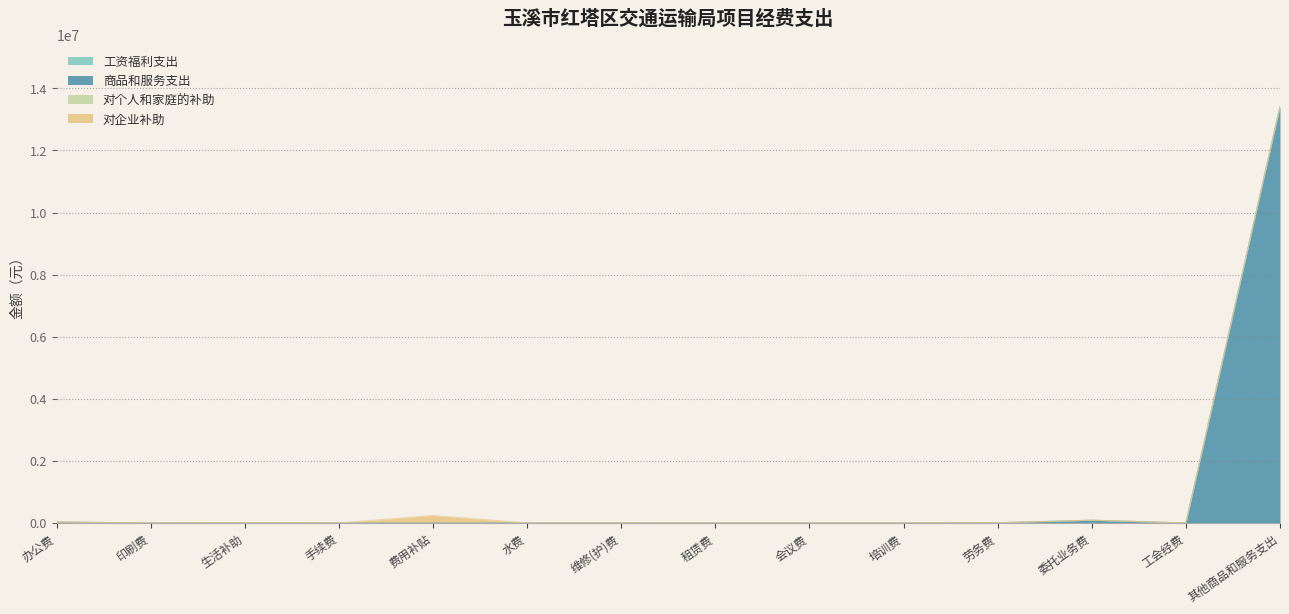

Rank the series by their maximum value, from highest to lowest.

商品和服务支出, 对企业补助, 对个人和家庭的补助, 工资福利支出